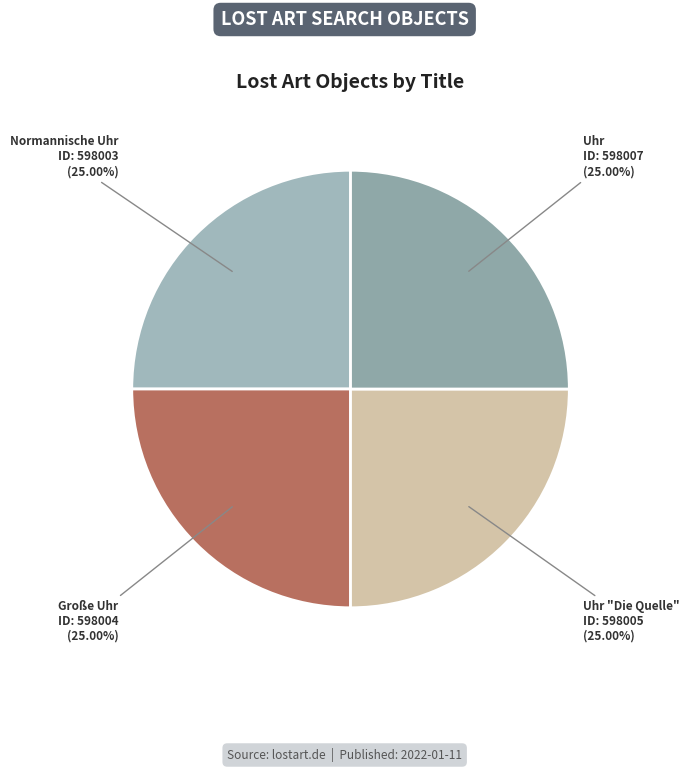

The Uhr "Die Quelle" slice represents 37% of the pie. True or false?

False